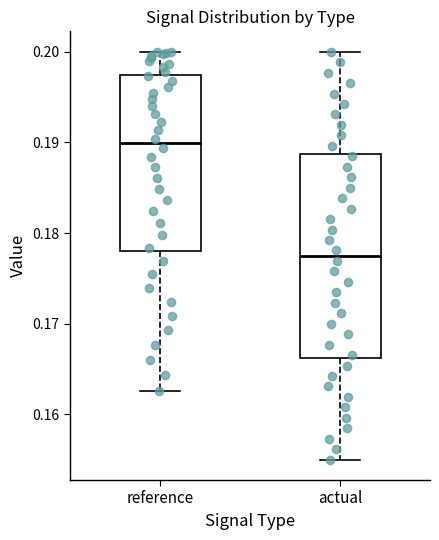

Reading left to right, transcribe this box plot: for each box, give where its median line is, the range the box spans, and where its two whiskers end, as read against the y-axis. The values are not printed on the chart, so give them approximately, as read against the axis.

reference: median 0.190, box 0.178 to 0.197, whiskers 0.163 to 0.200
actual: median 0.178, box 0.166 to 0.189, whiskers 0.155 to 0.200